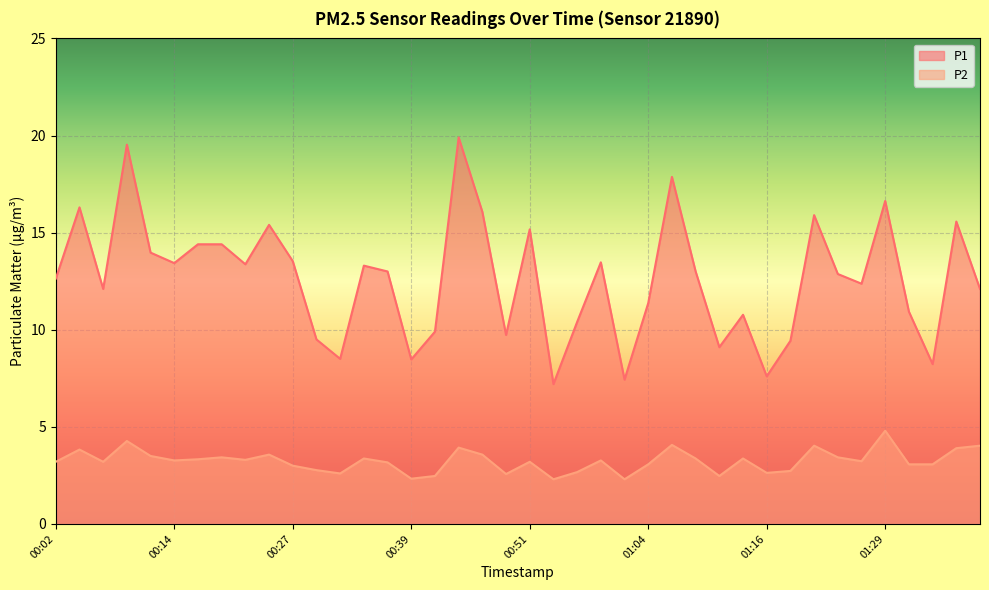

At which category does P2 reach its first local valley?

00:07